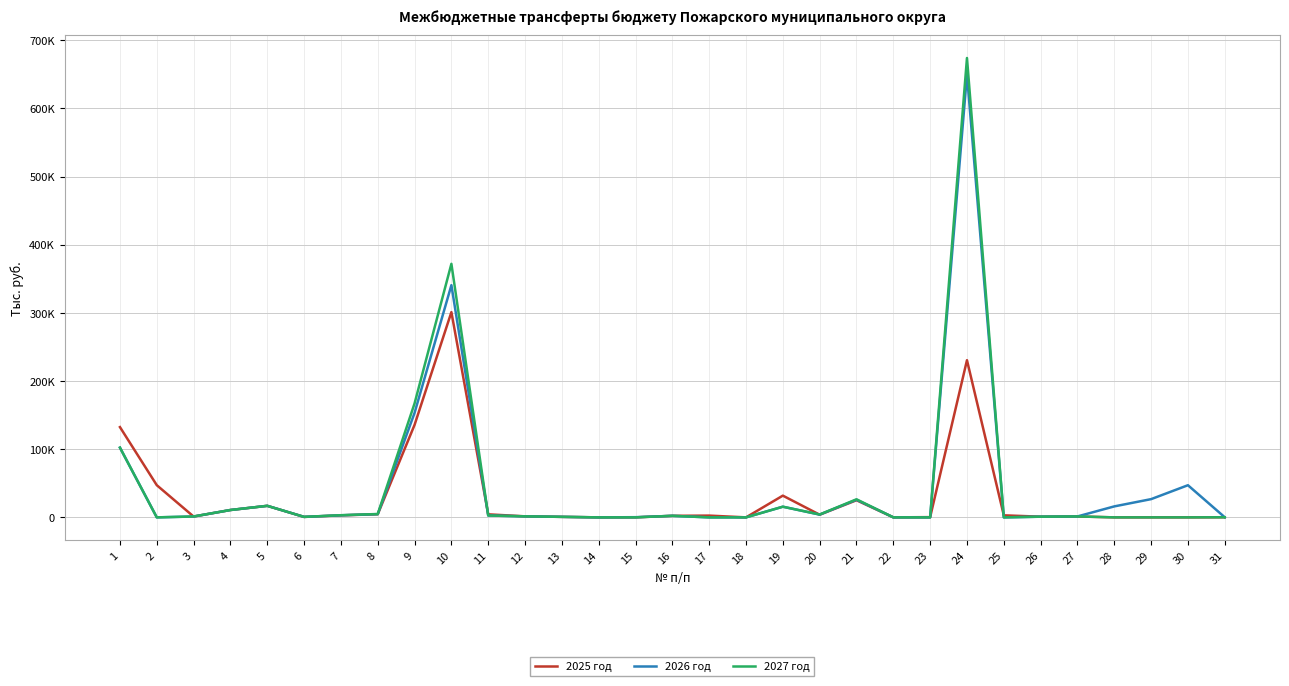

What is the maximum value for 2025 год?

301146.2